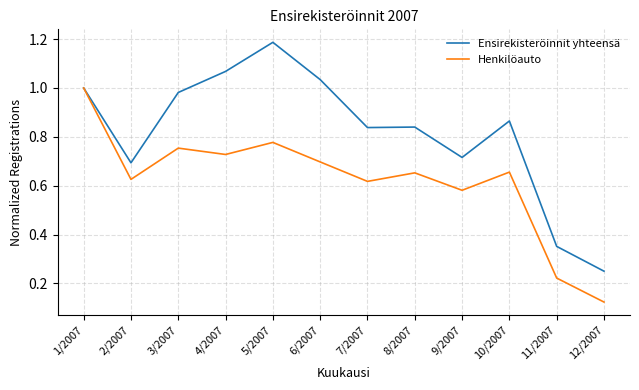

At which category is the sum across all series the highest?

1/2007